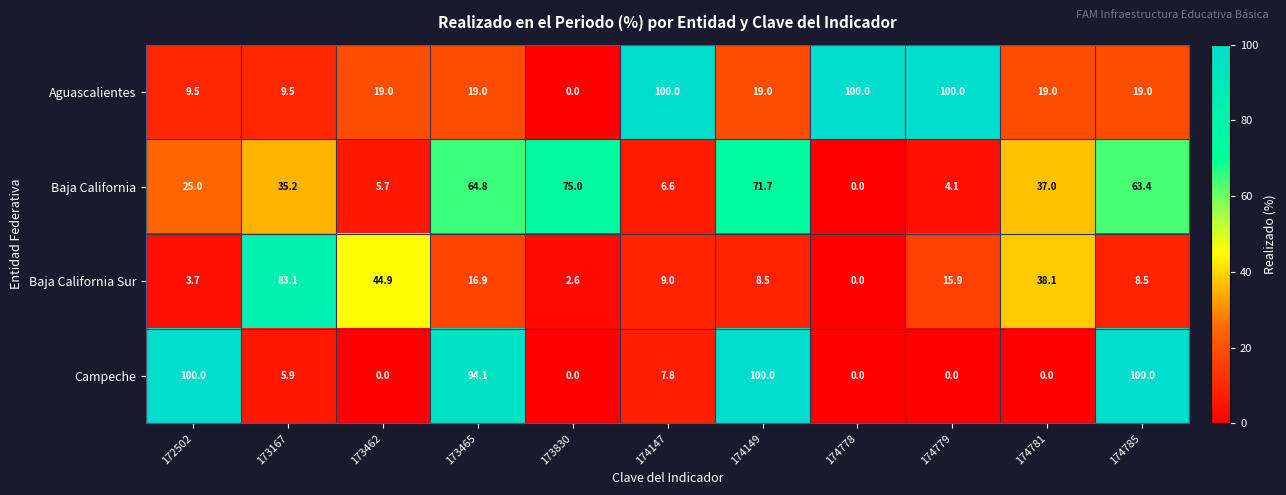

Which series has the largest total across all categories?

Aguascalientes